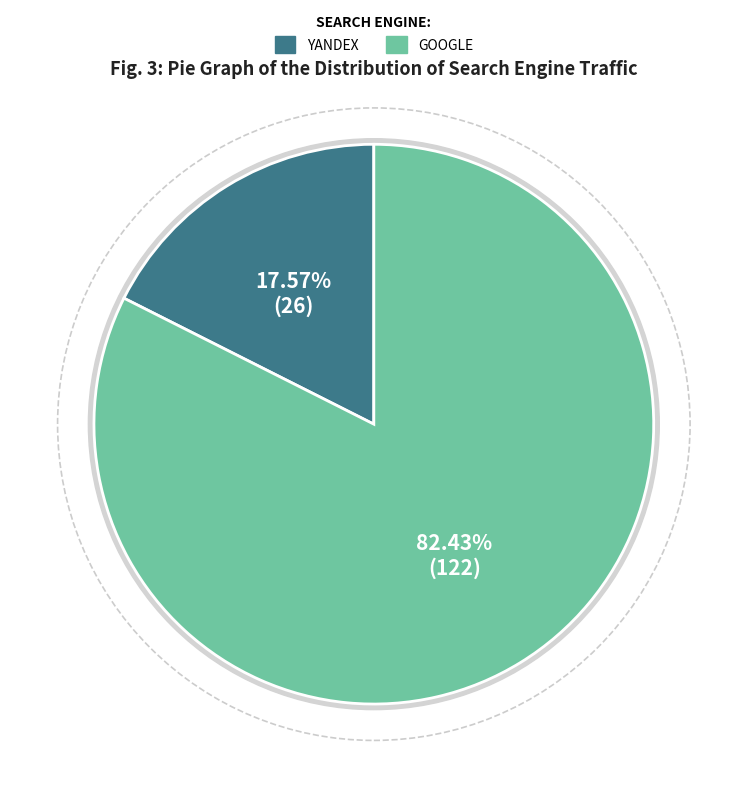

To the nearest percent, what percentage of the pie is Yandex?

18%